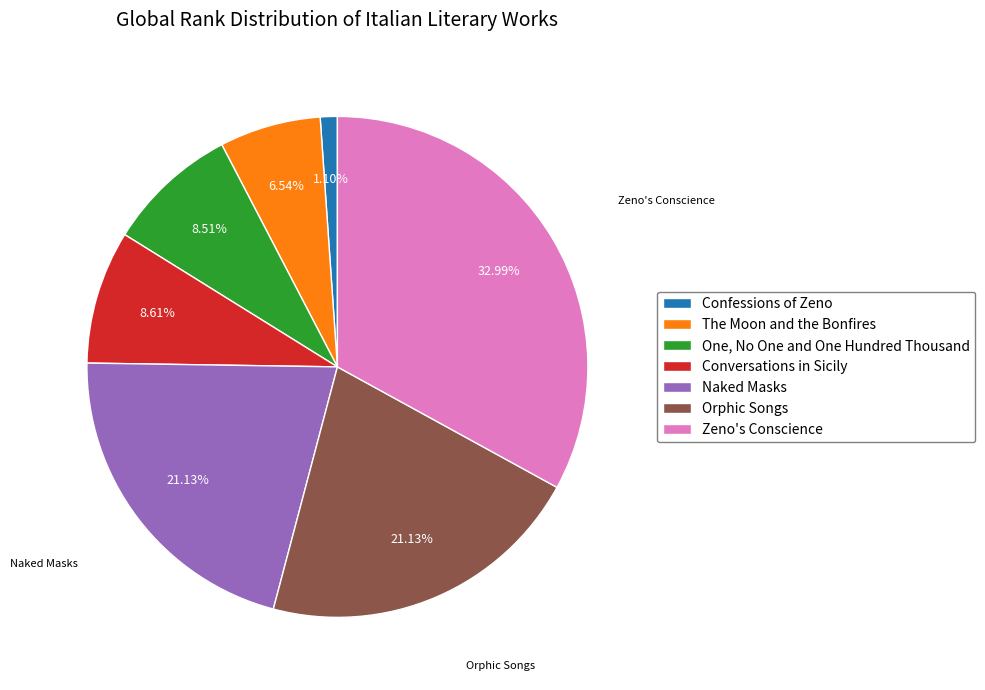

Is Zeno's Conscience the majority of the pie?

No